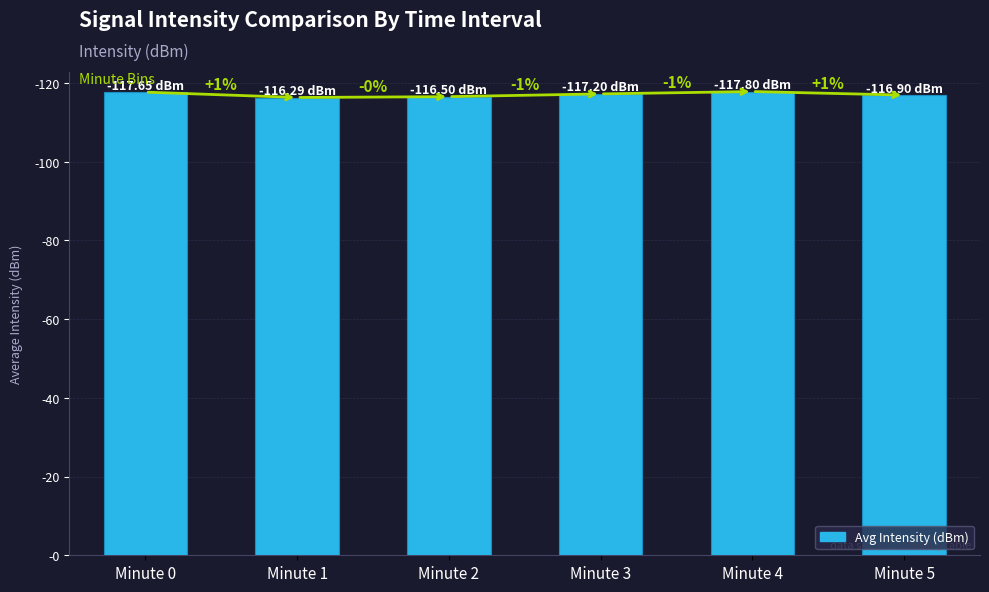

What is the sum of all values?

702.3